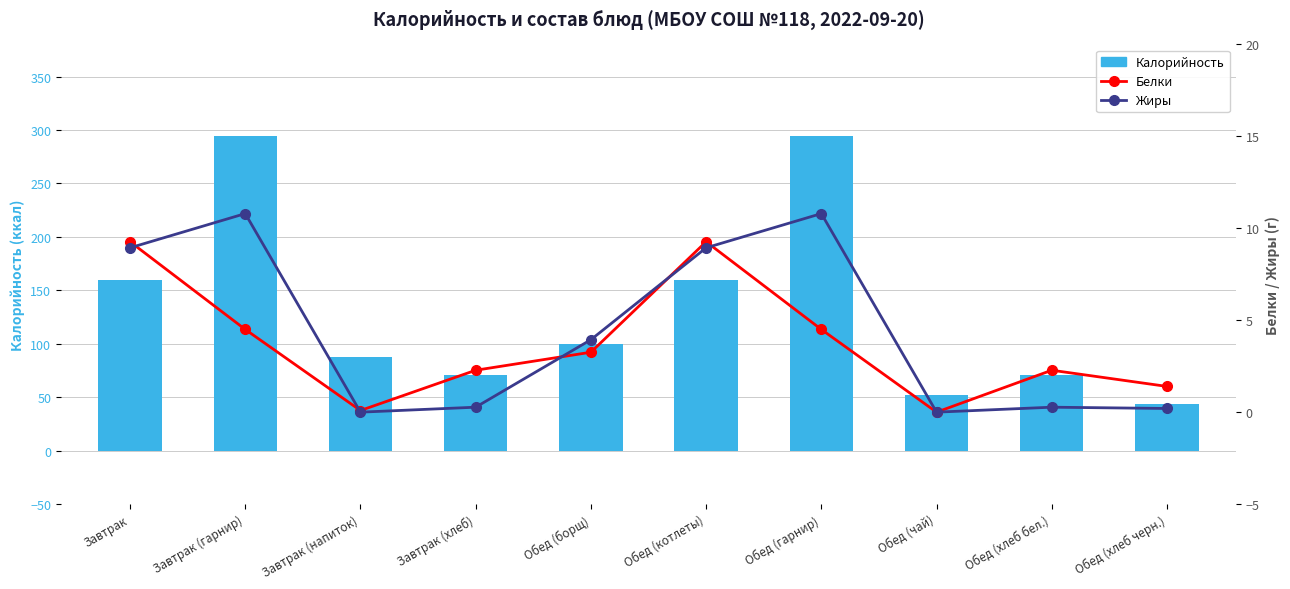

What is the value of the Жиры bar at the 10th from the left?

0.2